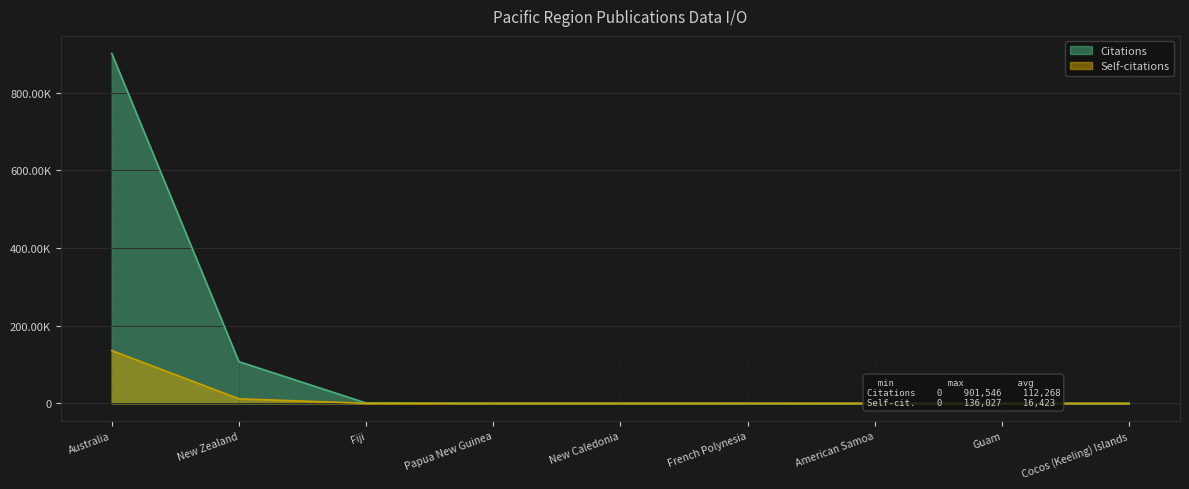

Where is Self-citations nearest to the value 68013?

New Zealand